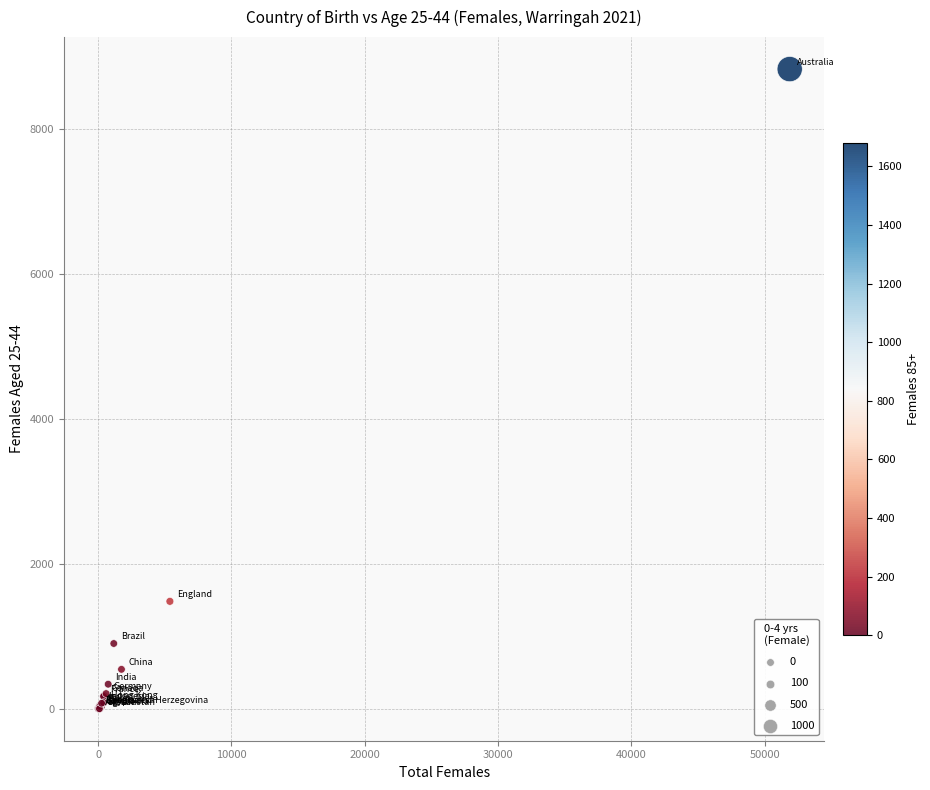

What Y value in the scatter plot is closest to 4415?

1488